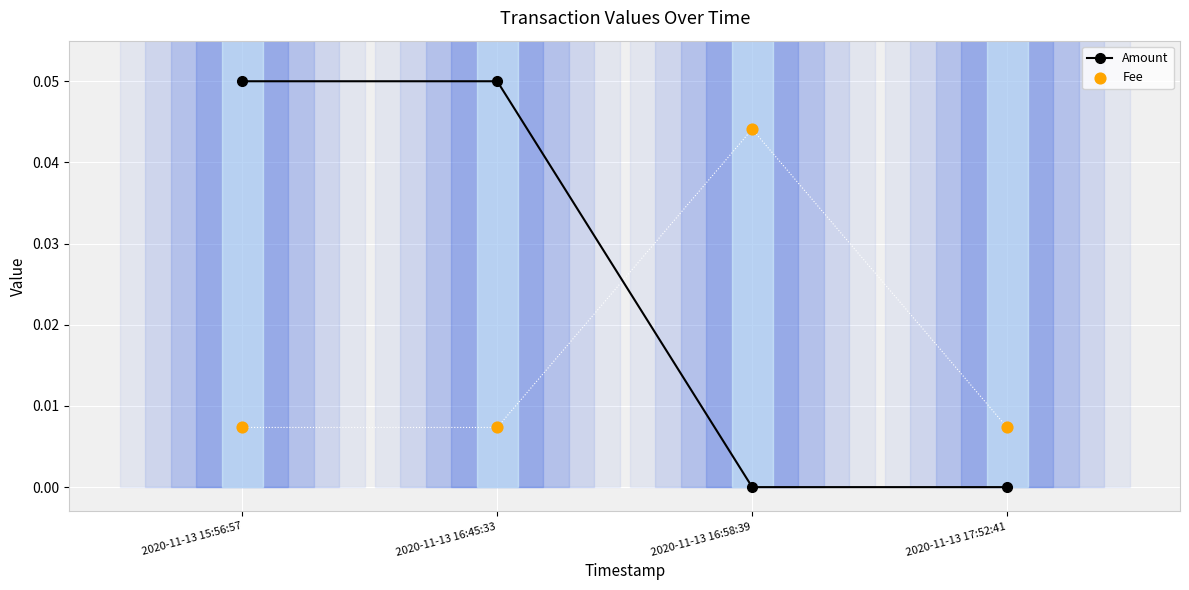

What are all the series names shown in the legend?

Amount, Fee